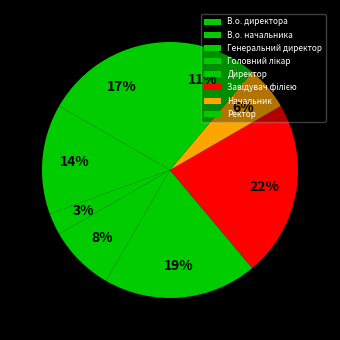

What is the change in value from В.о. директора to Генеральний директор?

-5